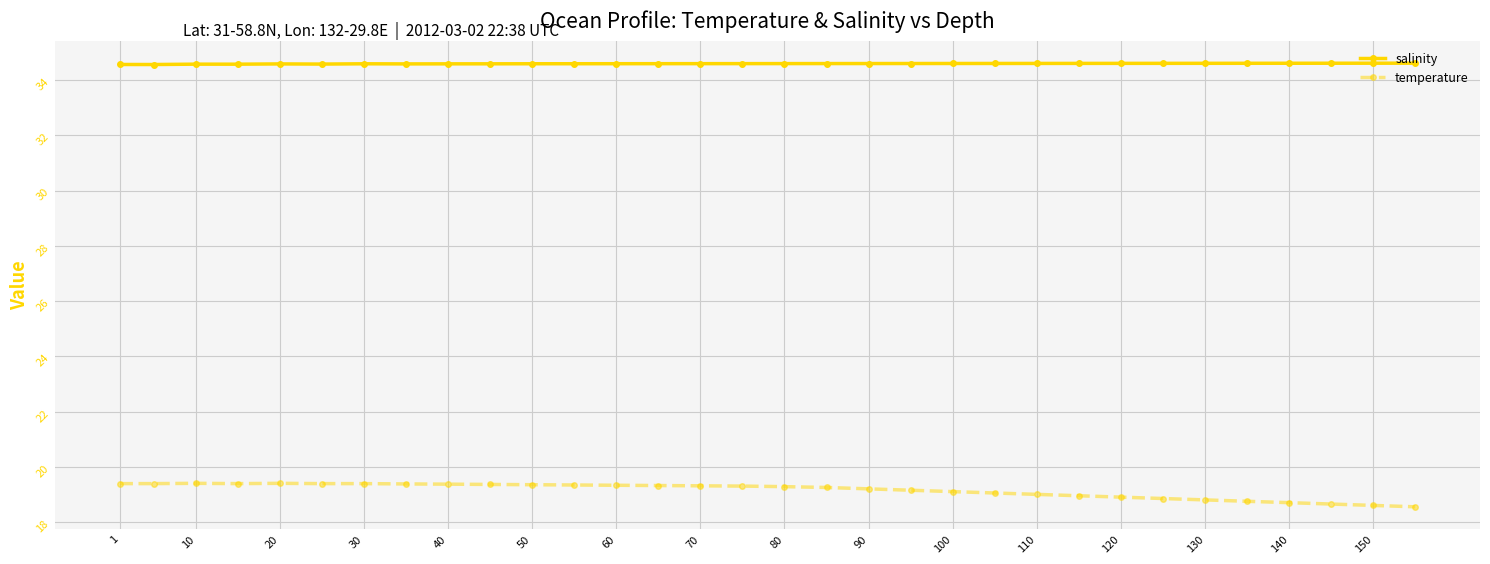

True or false: temperature has more than 1 interior local peaks.

True